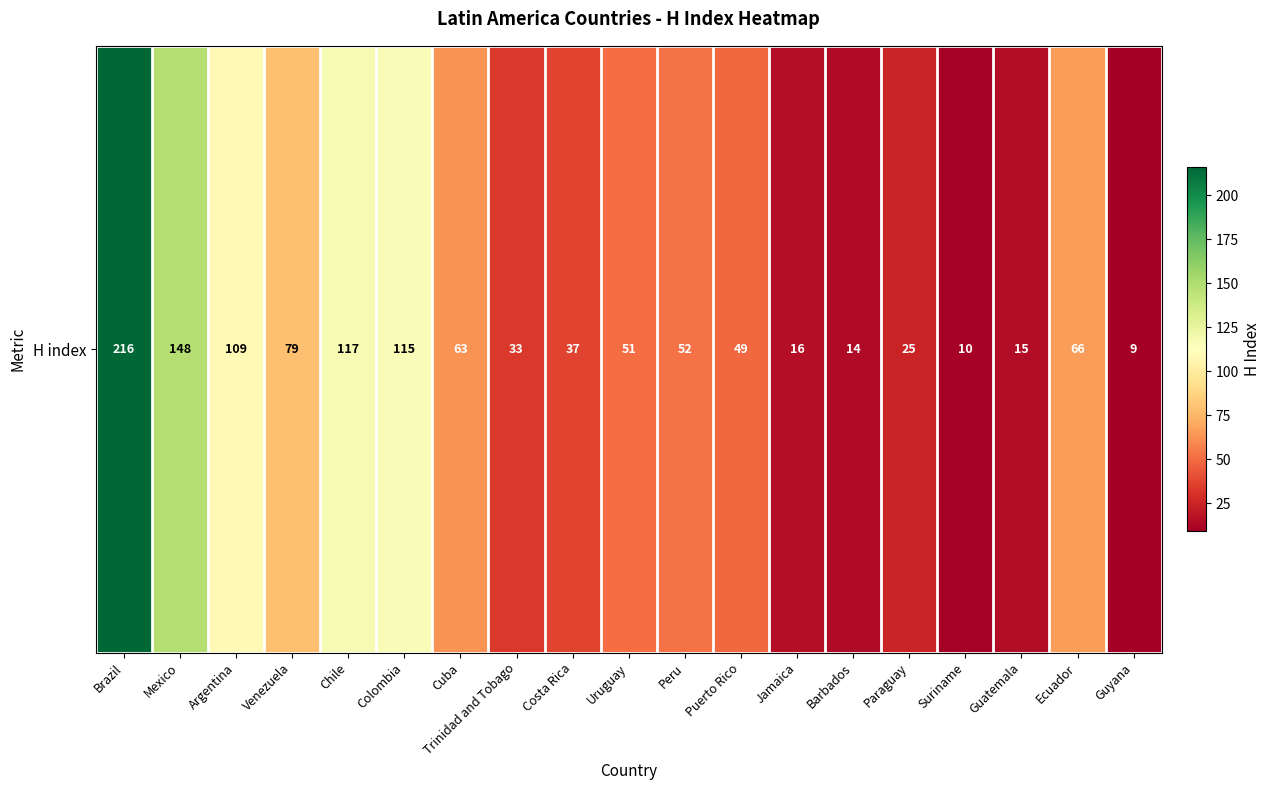

What is the sum of the values at Guatemala and Barbados?

29